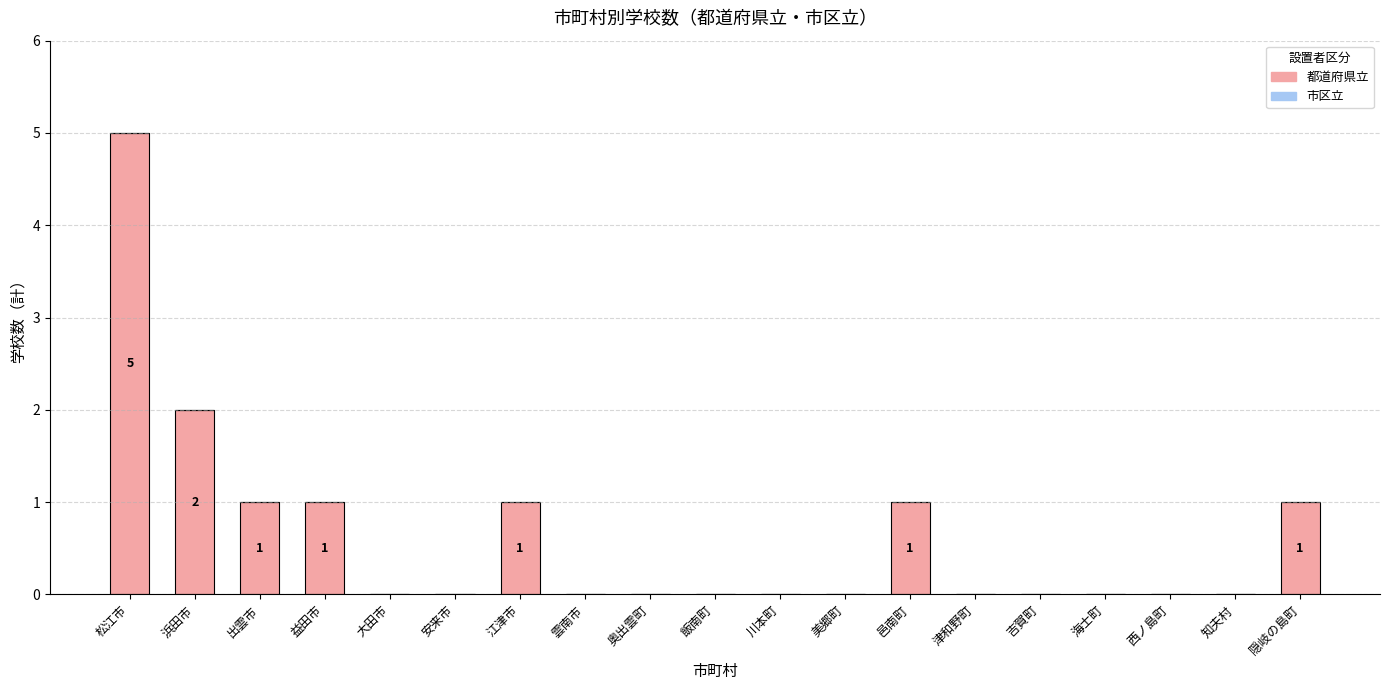

What is the sum of all values?

12